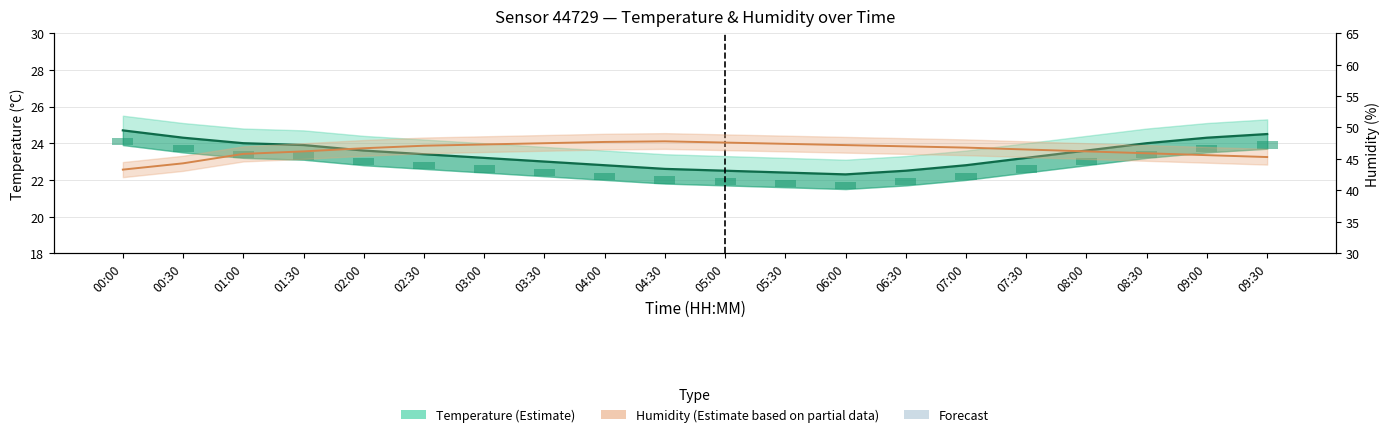

List the series in order of their overall mean, lowest first.

temperature (bar), temperature, humidity